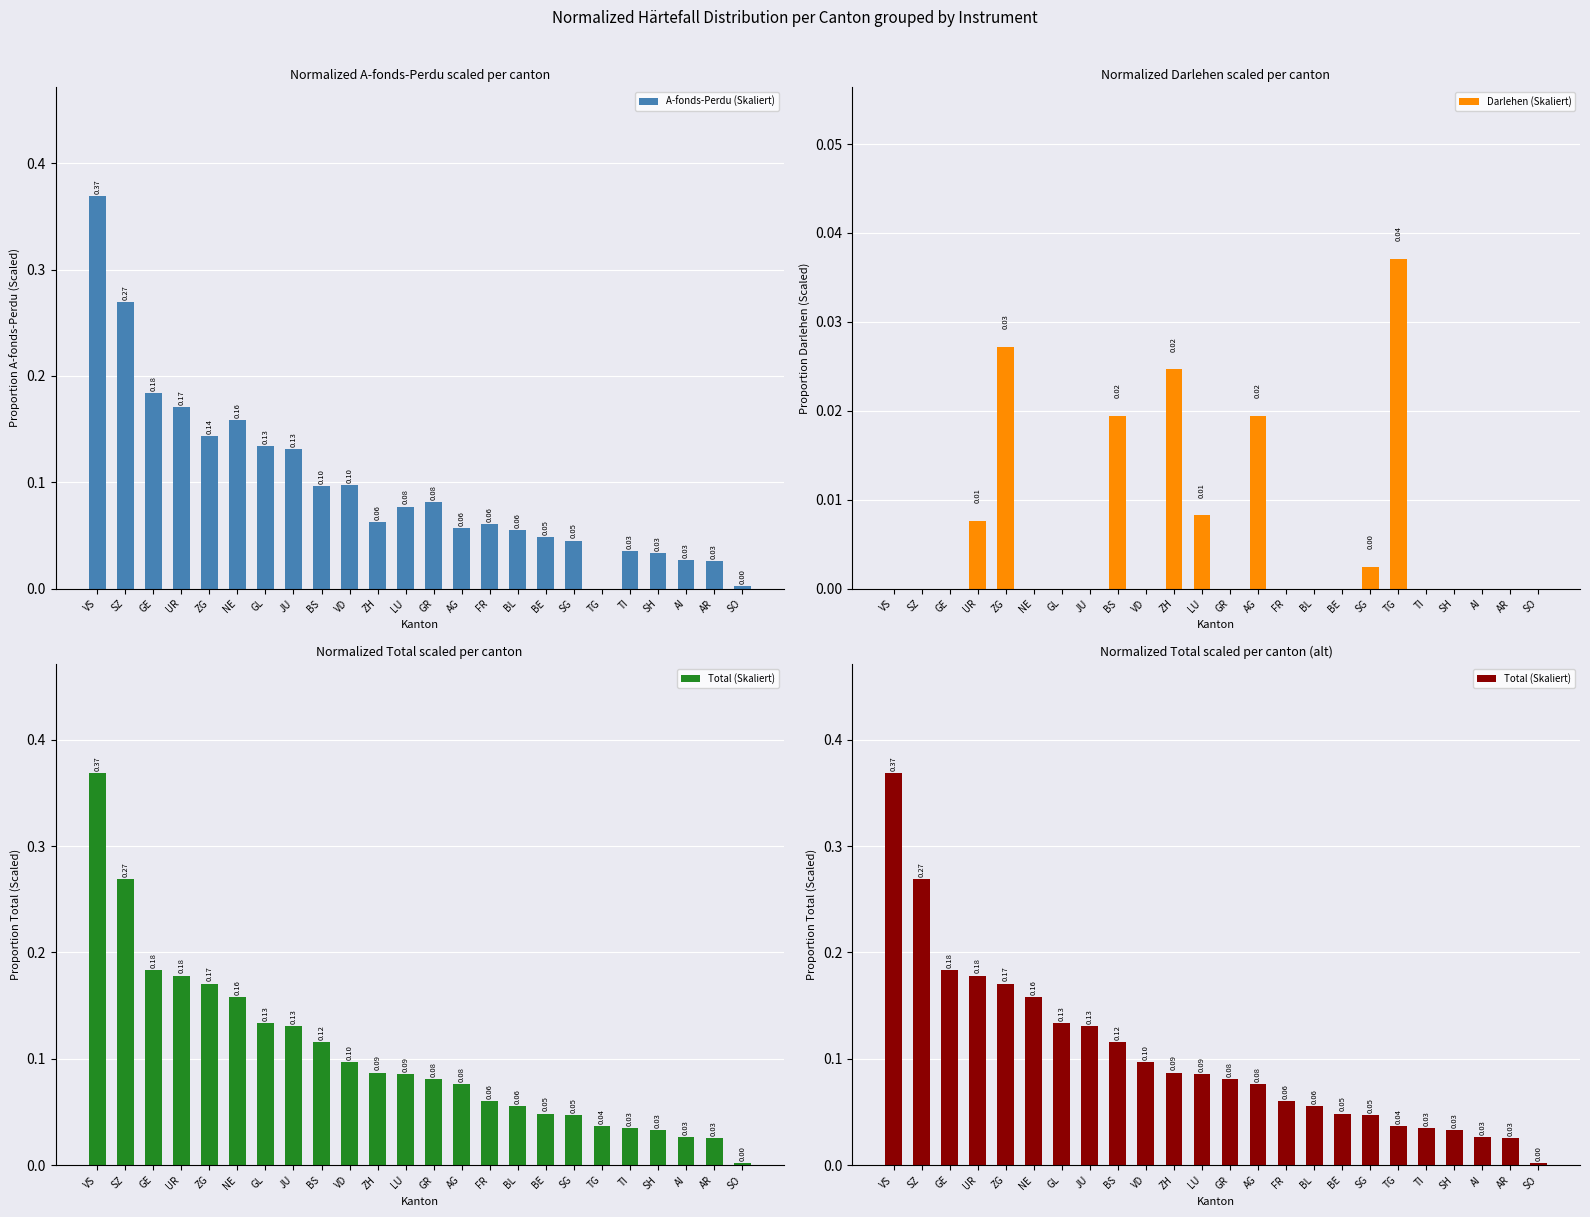

Is the value of Darlehen (Skaliert) at SZ greater than the value of A-fonds-Perdu (Skaliert) at TI?

No